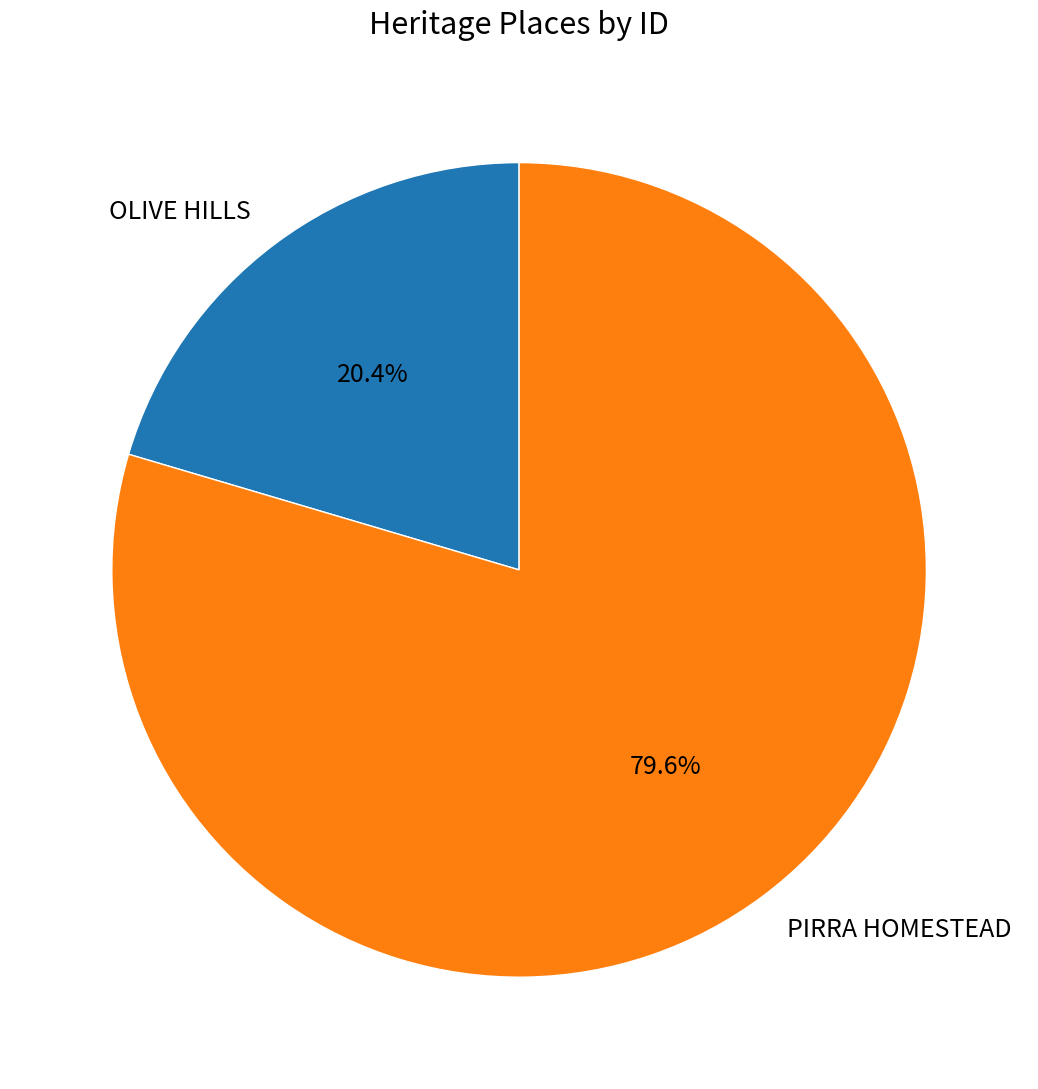

Is OLIVE HILLS the majority of the pie?

No